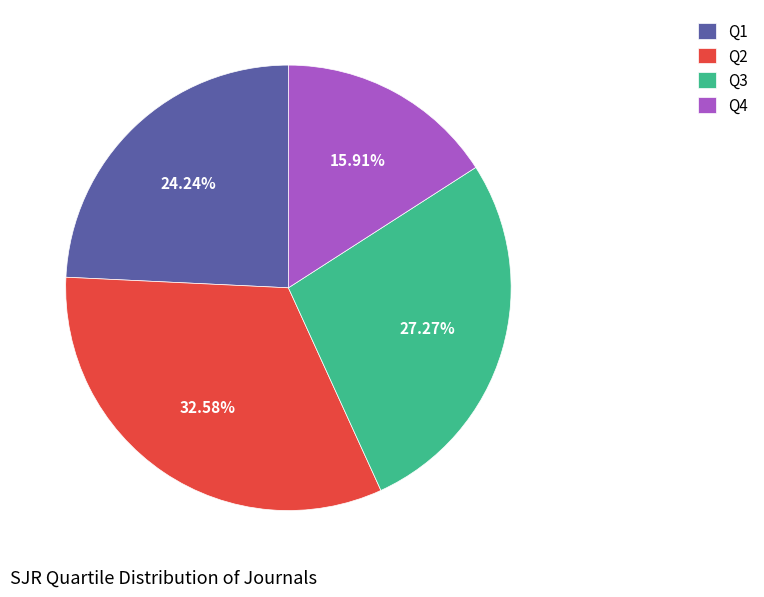

How many segments does this pie chart have?

4